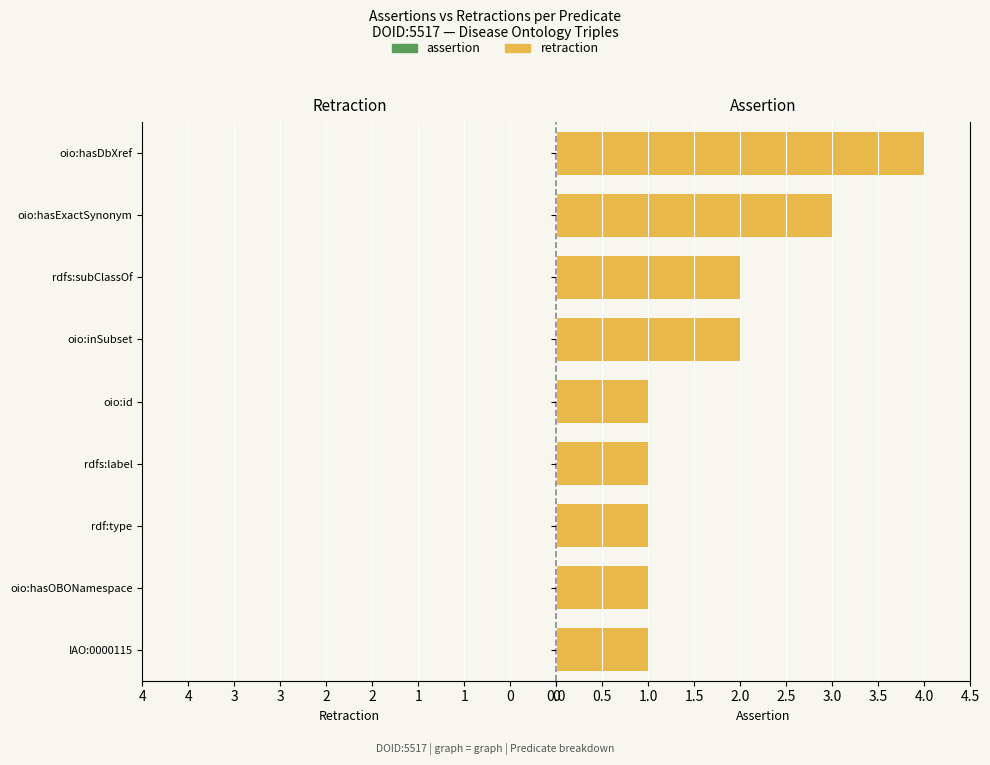

Reading top to bottom, list all the values displayed in this chart.

4	3	2	2	1	1	1	1	1